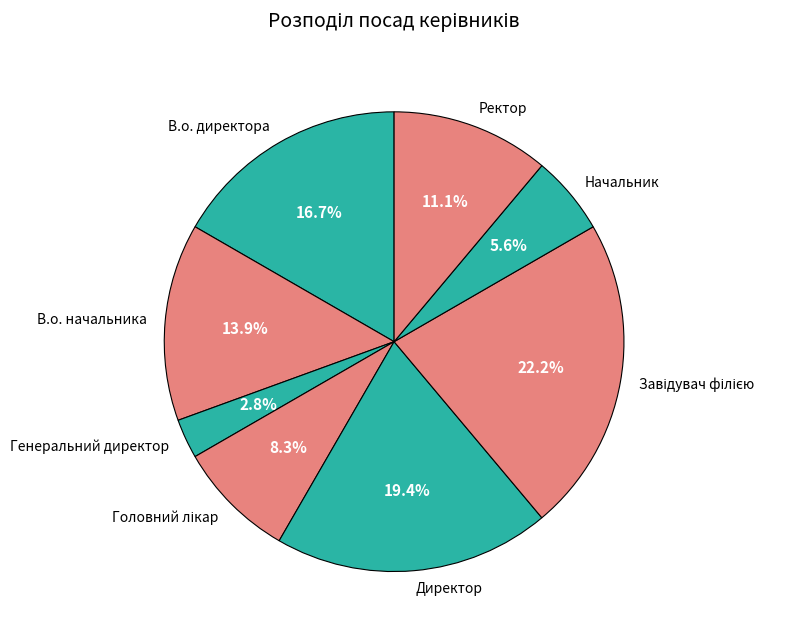

How much of the chart is everything except В.о. директора?

83.3%